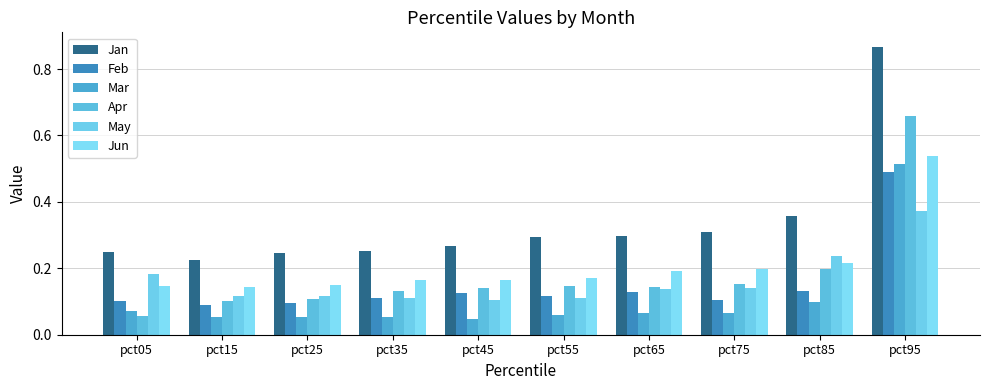

At pct95, list the series in order from smallest to largest.

May, Feb, Mar, Jun, Apr, Jan